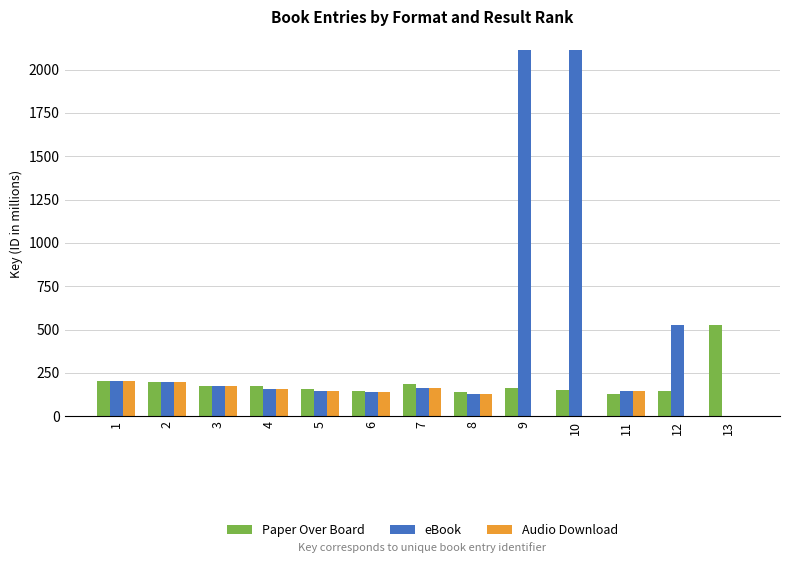

What is the sum of the Paper Over Board values at 7 and 9?

346.3